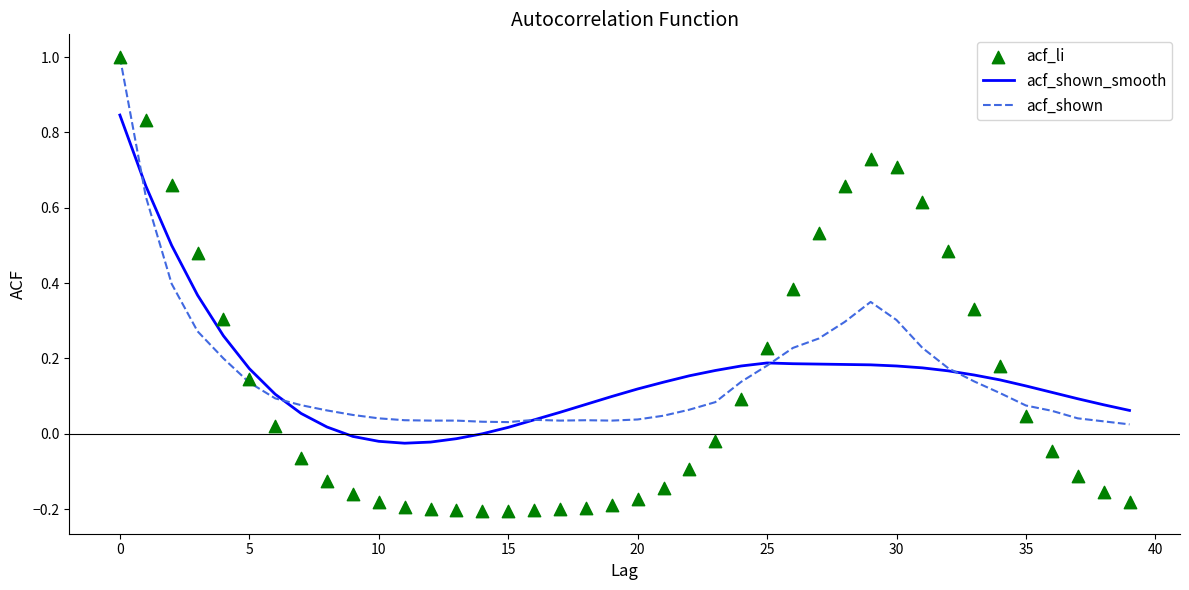

Which series reaches the minimum Y coordinate?

acf_li